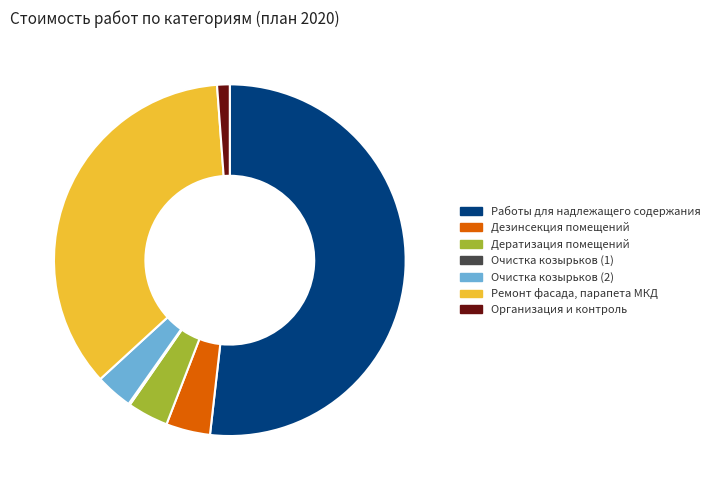

Which has a higher value, Дератизация помещений or Ремонт фасада, парапета МКД?

Ремонт фасада, парапета МКД